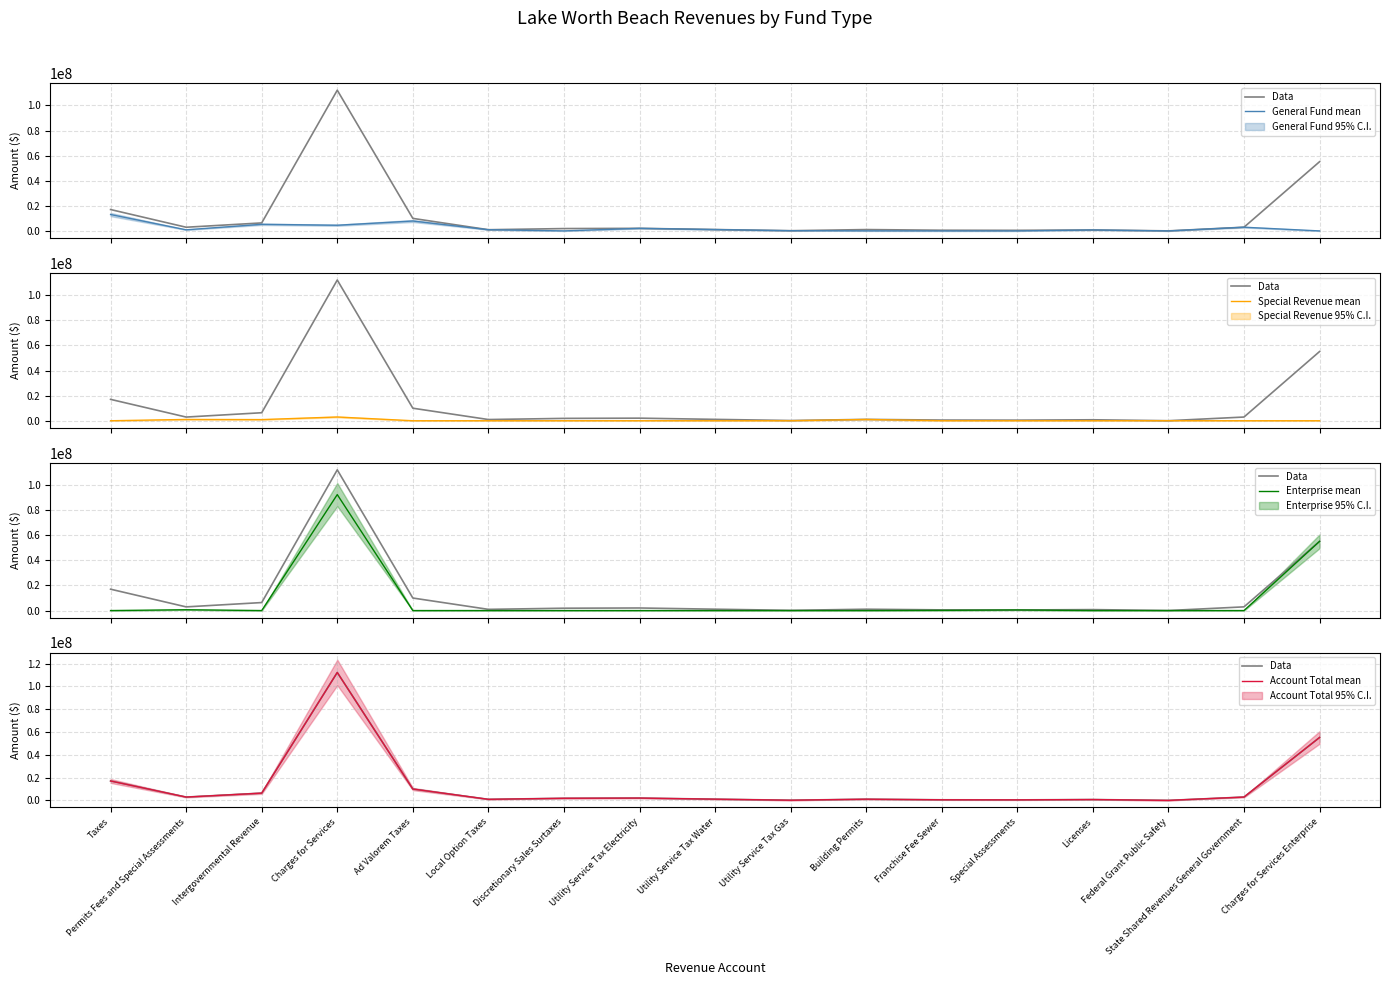

True or false: Enterprise mean and Data cross at least once.

False